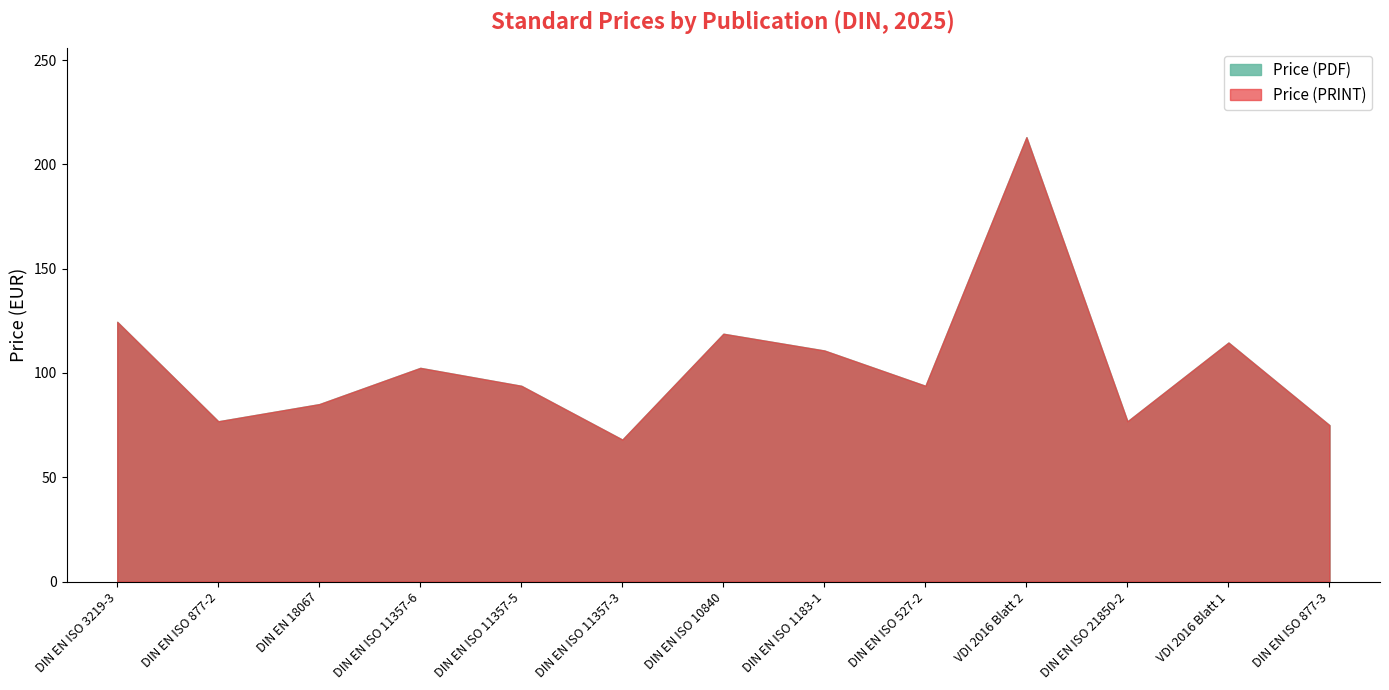

What is the label of the 6th point from the left?

DIN EN ISO 11357-3